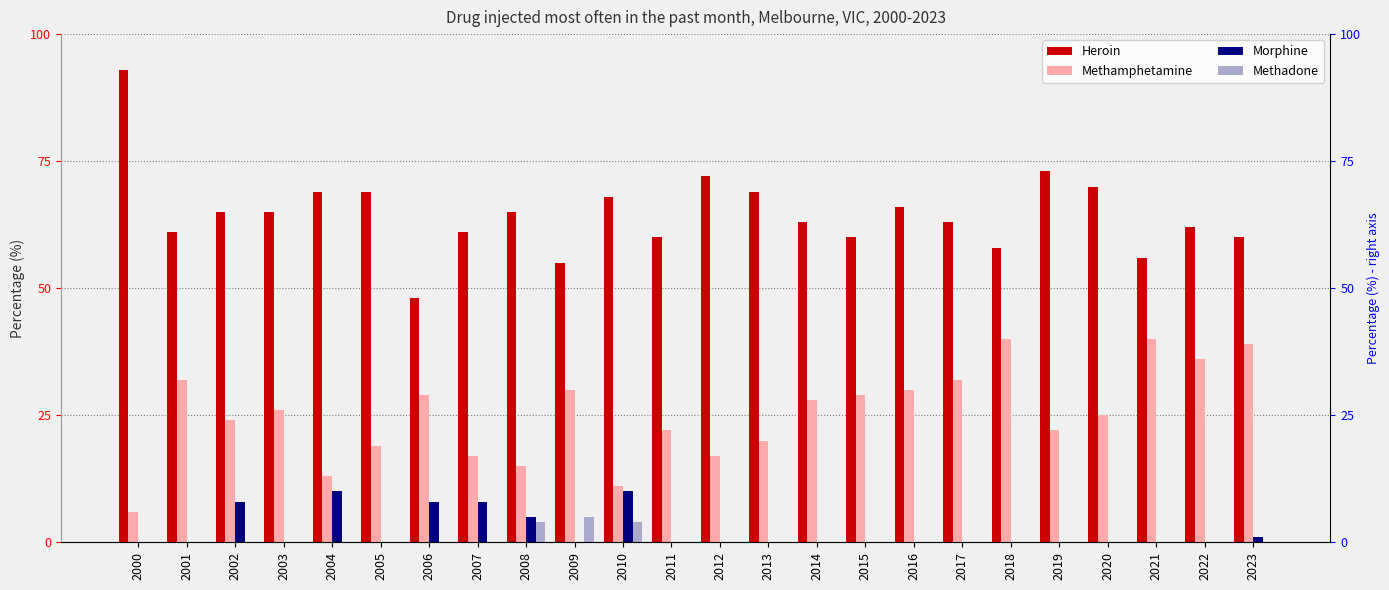

What value does the Methamphetamine series have at 2001?

32